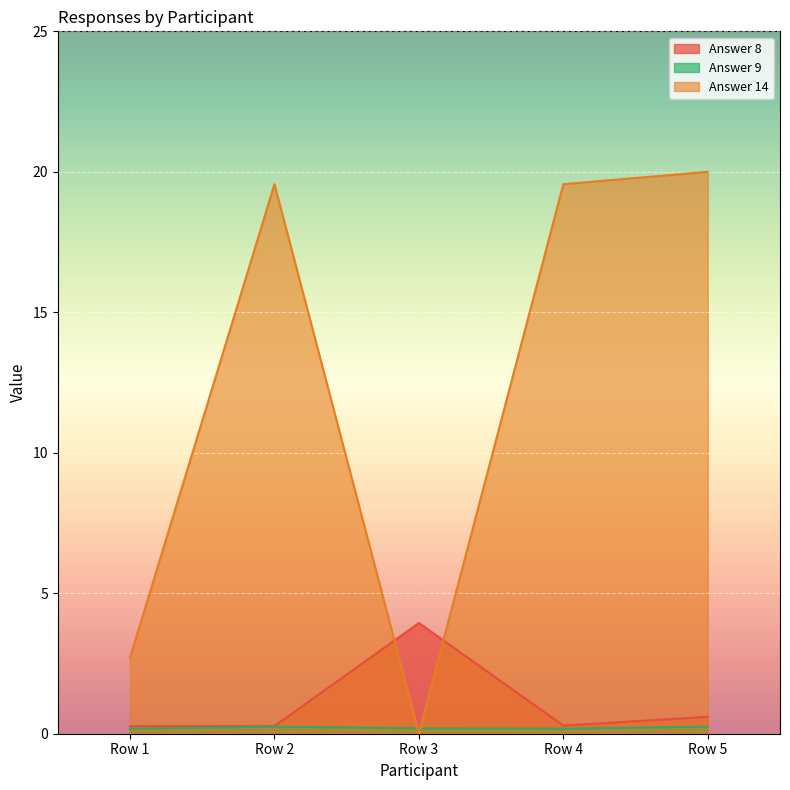

How many series are shown in this chart?

3